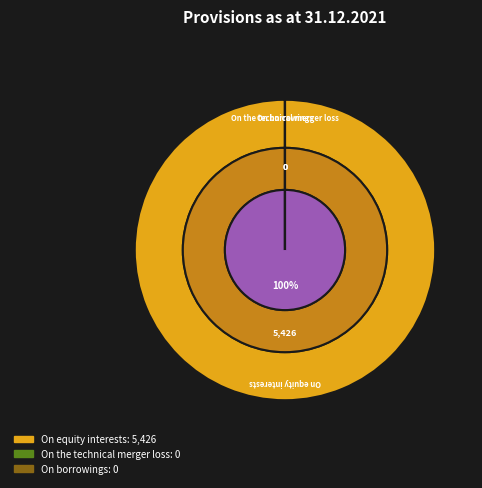

Which has a higher value, On equity interests or On the technical merger loss?

On equity interests